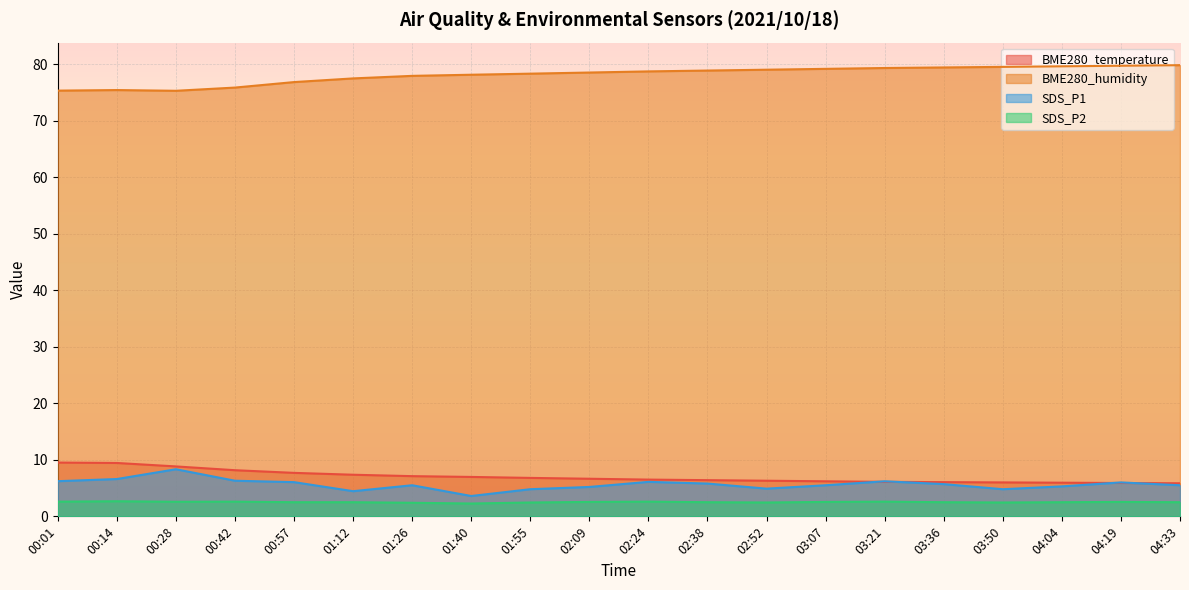

True or false: SDS_P1 and BME280_humidity cross at least once.

False